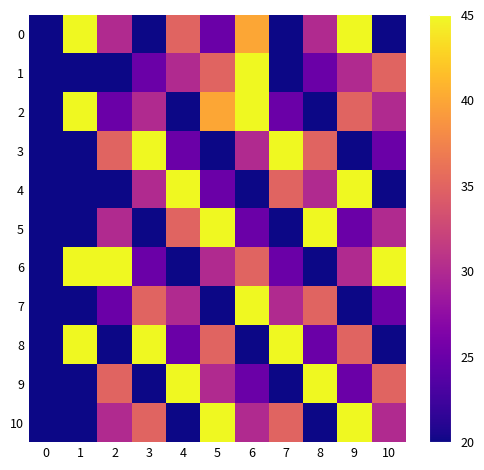

Which series has the largest total across all categories?

6